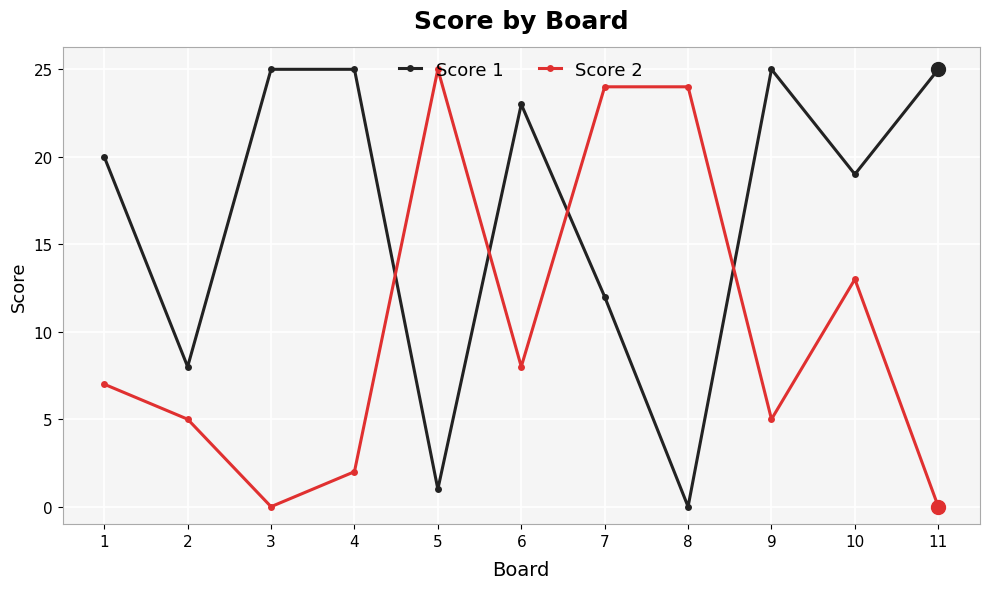

True or false: Score 2 has more than 0 interior local peaks.

True